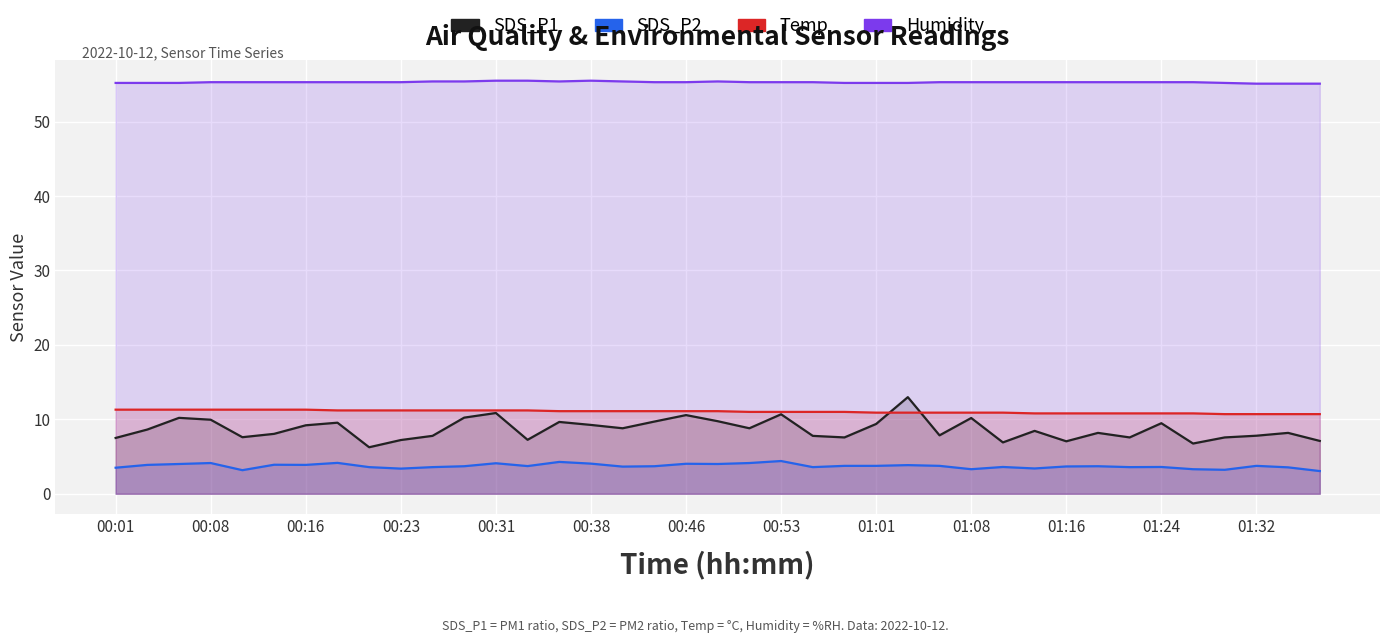

What are all the series names shown in the legend?

SDS_P1, SDS_P2, Temp, Humidity